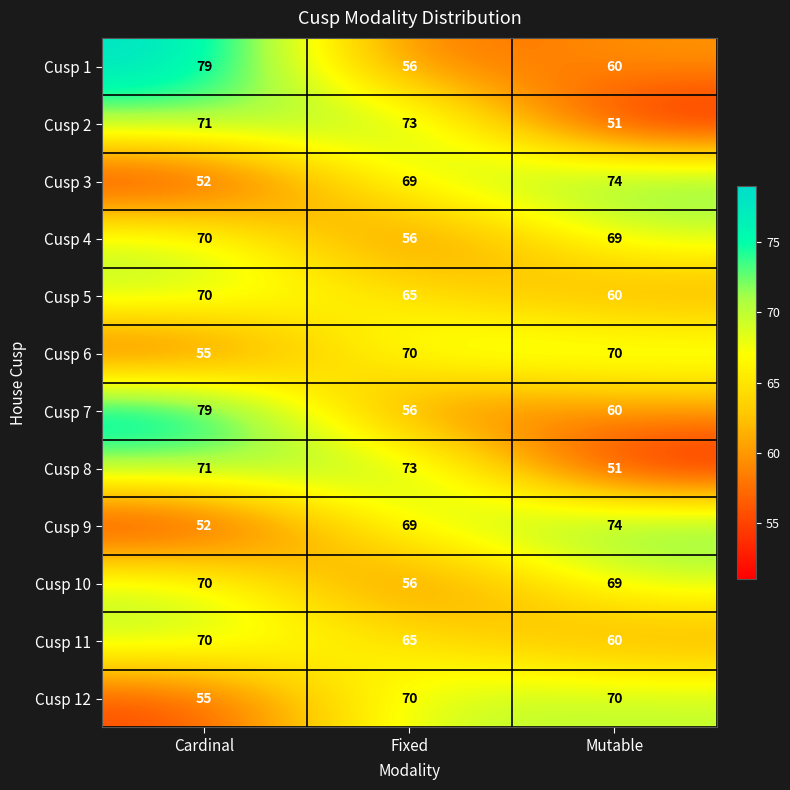

The value of Cusp 11 at Fixed is 25. True or false?

False